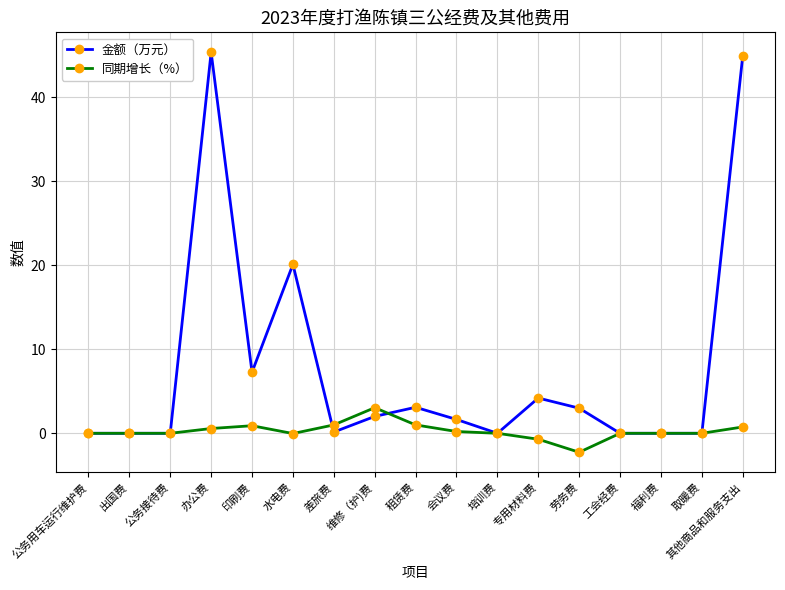

Which series ends up on top after the final intersection of 同期增长（%） and 金额（万元）?

金额（万元）